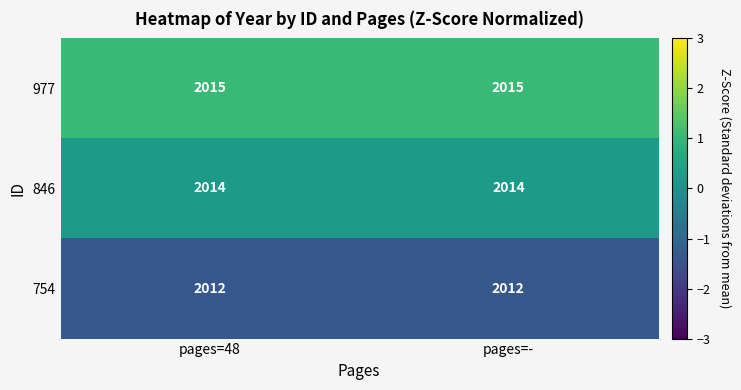

What is the smallest value displayed?

2012